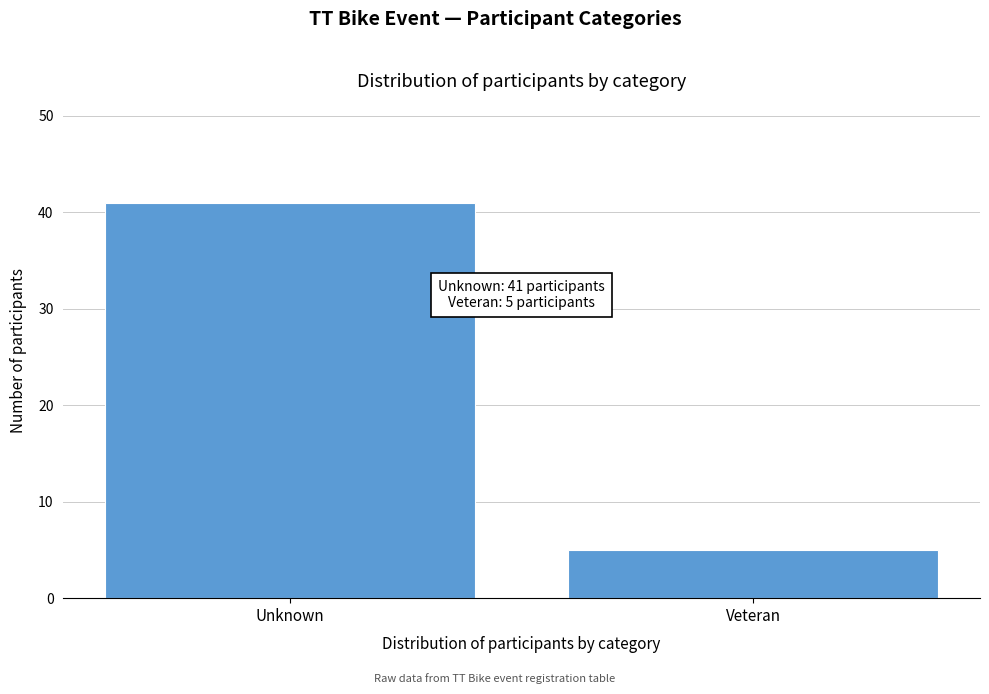

Reading right to left, transcribe all the data shown in this chart.

Veteran=5	Unknown=41